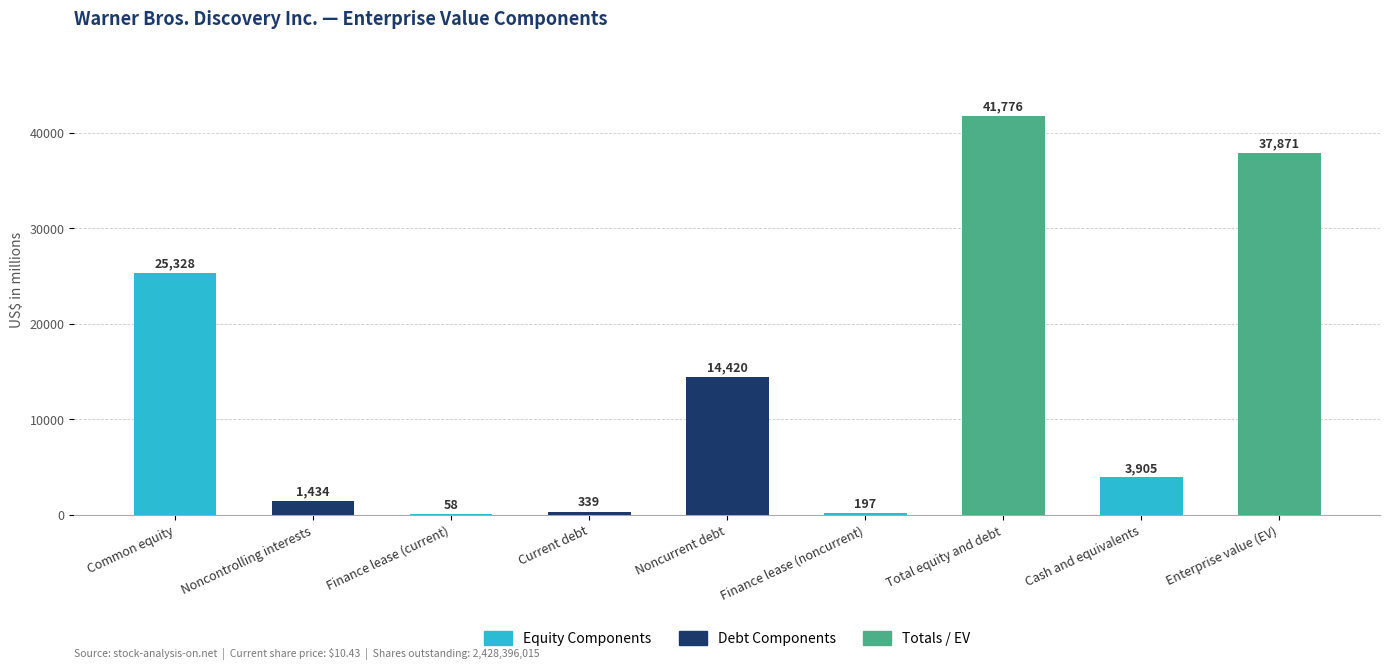

What is the greatest value displayed?

41776